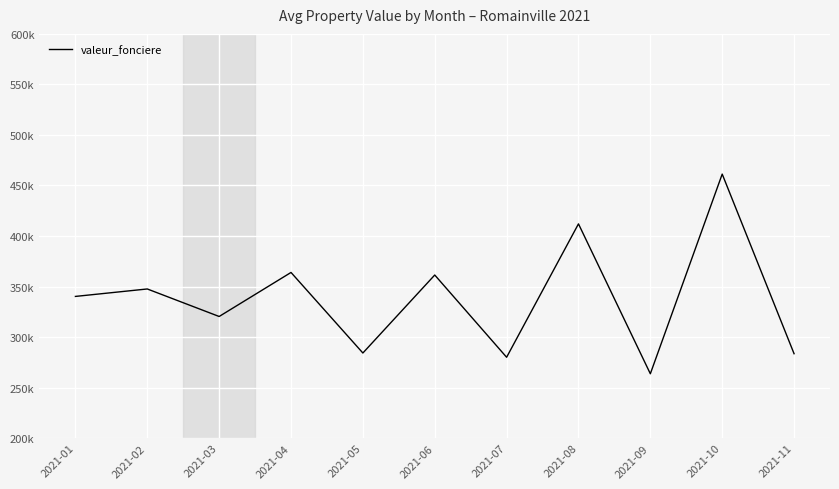

What is the value of the 8th point from the left?

412000.0